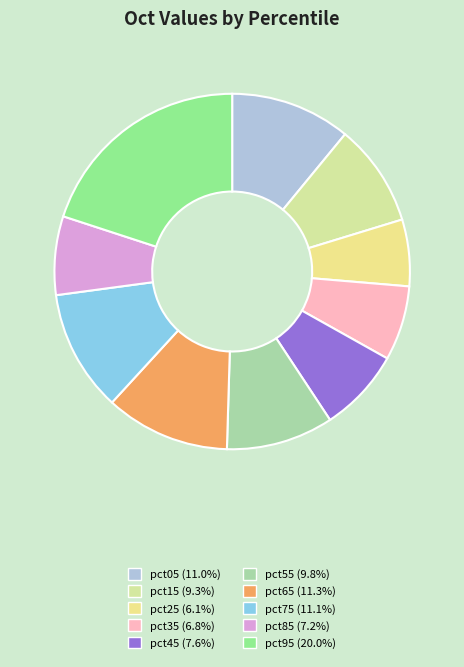

To the nearest percent, what is the difference between the largest and smallest slice percentages?

14%